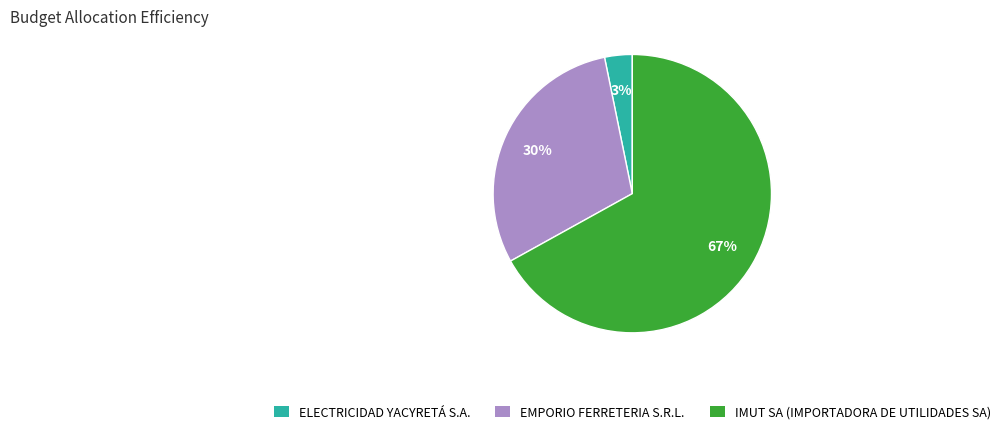

How many segments does this pie chart have?

3